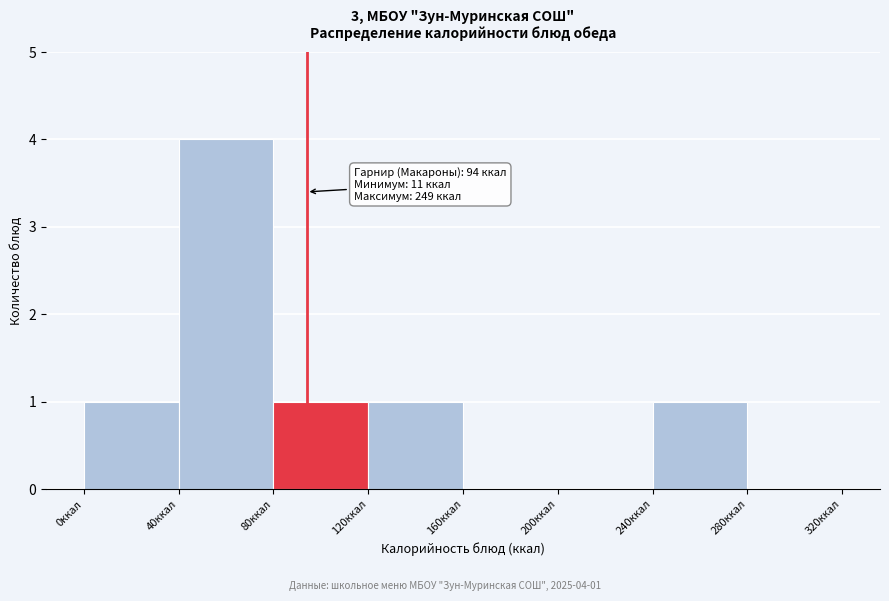

Over which range of the x-axis is the bar tallest?

40 to 80